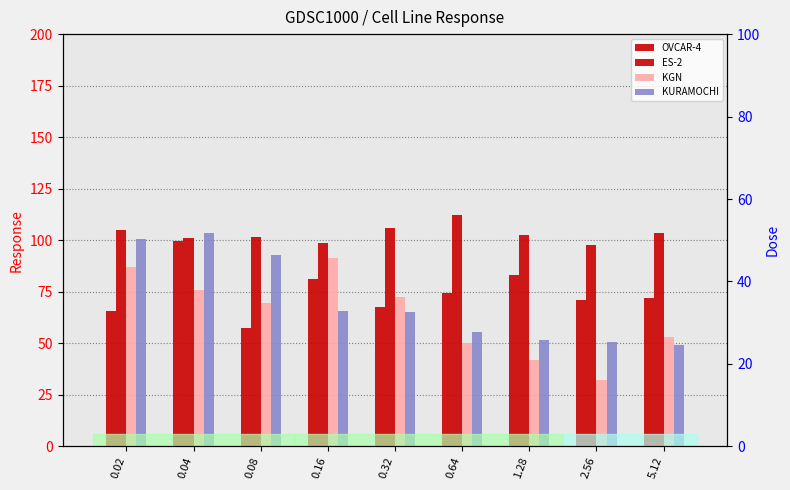

At which category is the sum across all series the highest?

0.04